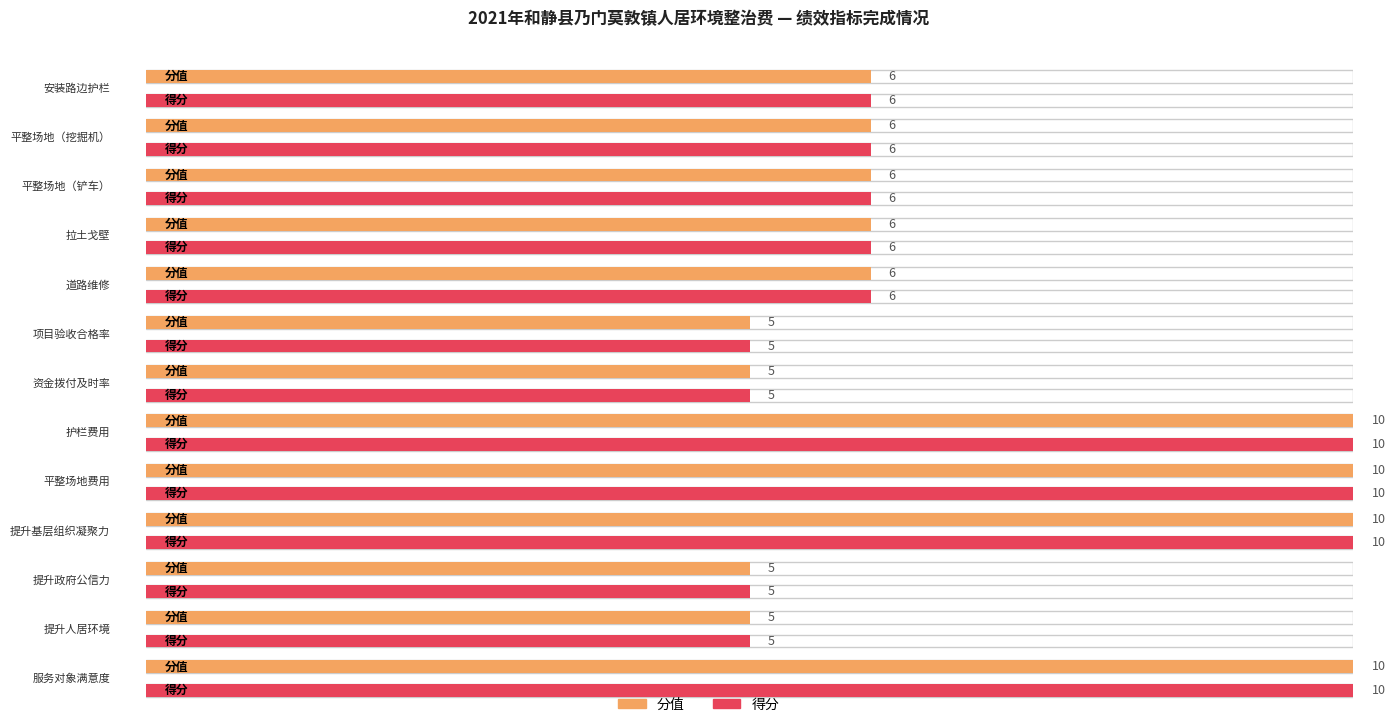

Does the chart contain any negative values?

No